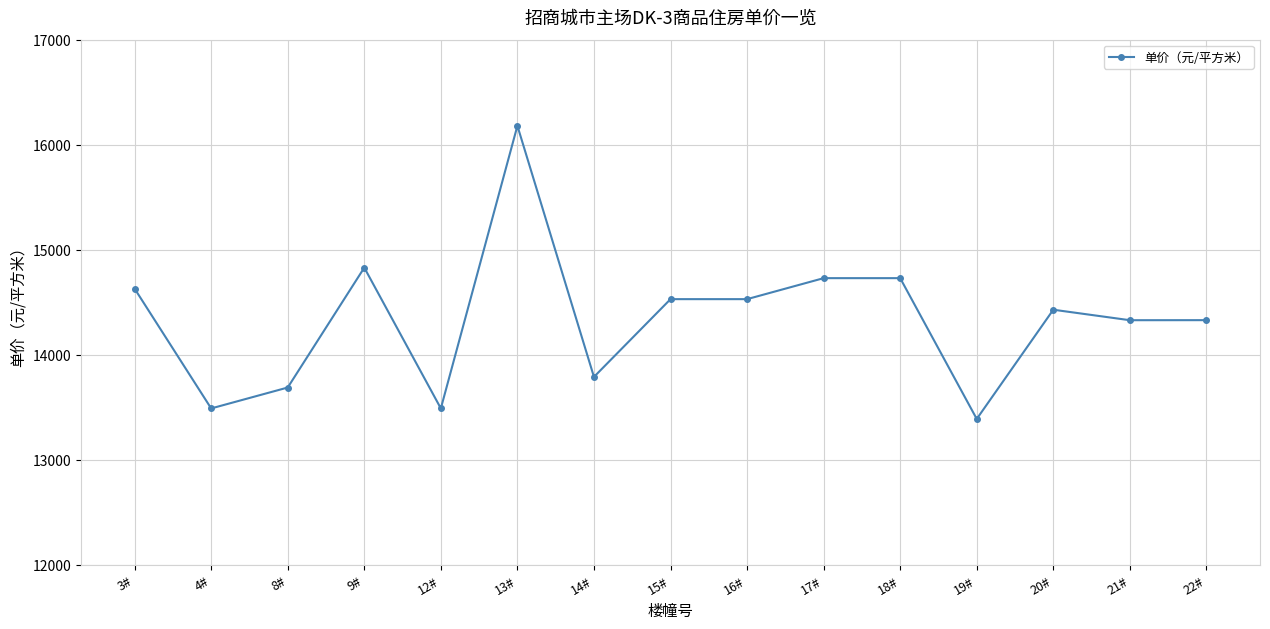

At which category does the data reach its first local valley?

4#